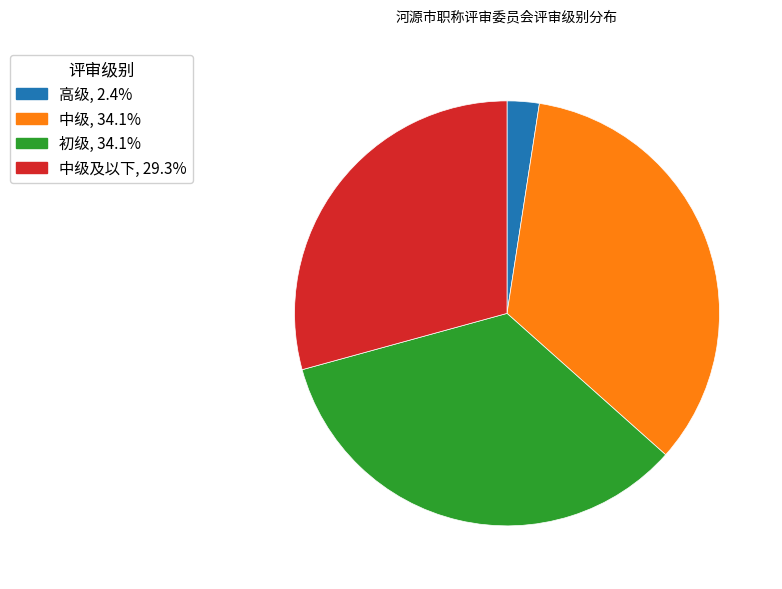

Is there a majority slice in this chart?

No